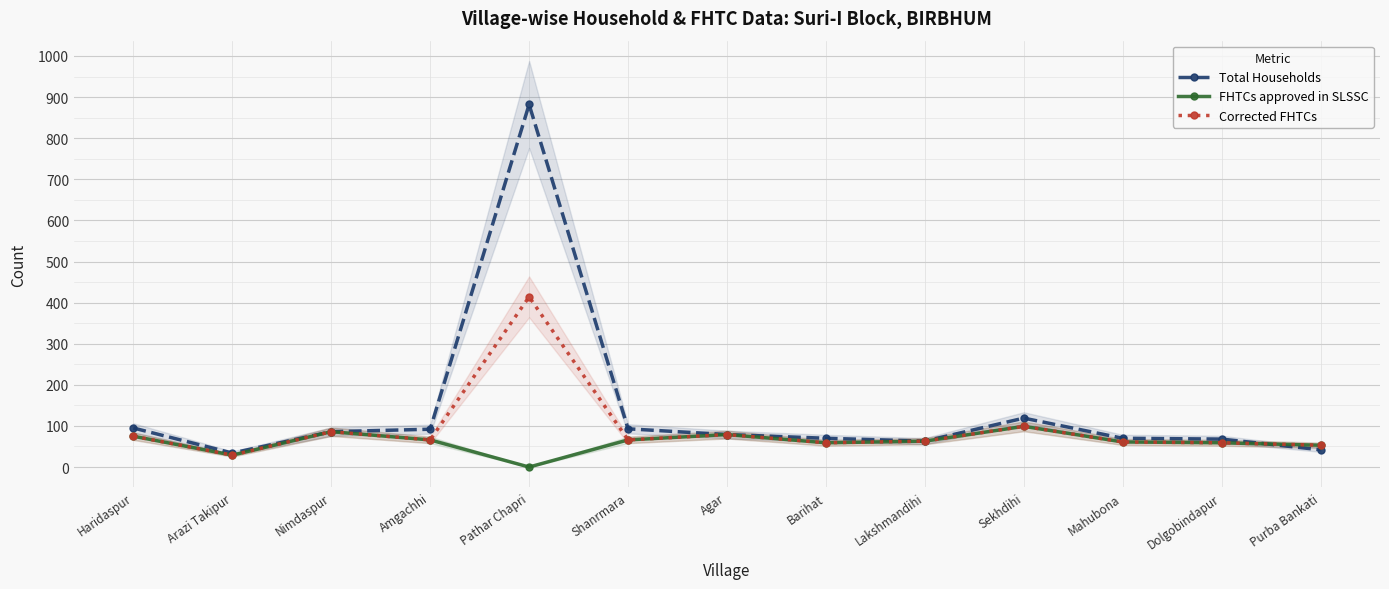

At which label is FHTCs approved in SLSSC closest to 49?

Purba Bankati